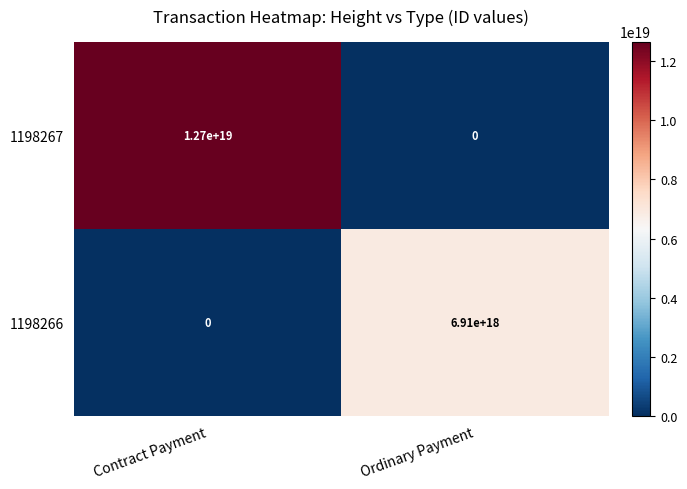

Which series changed the most between Contract Payment and Ordinary Payment?

1198267